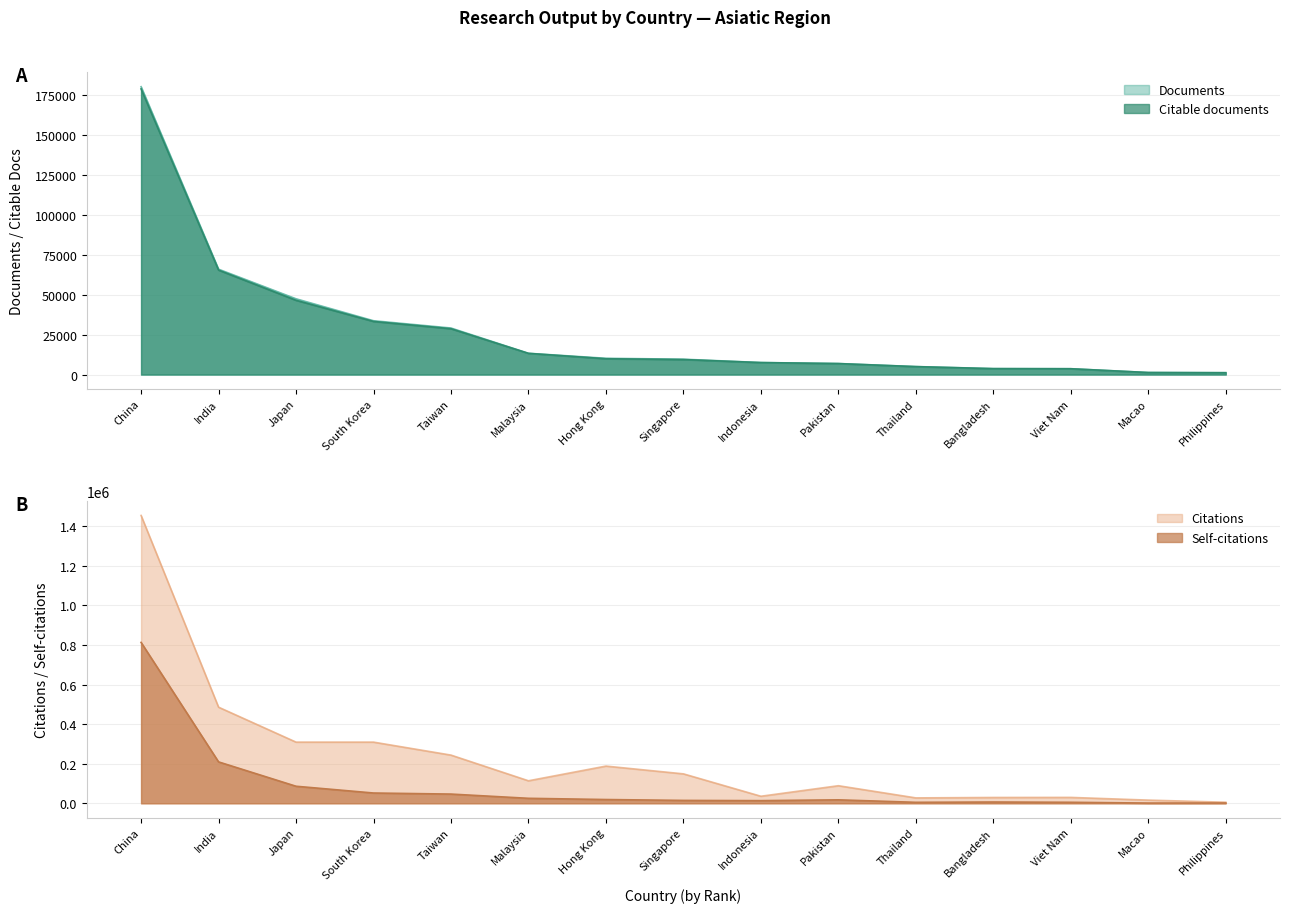

Is the value of Citations at China greater than the value of Citable documents at Singapore?

Yes